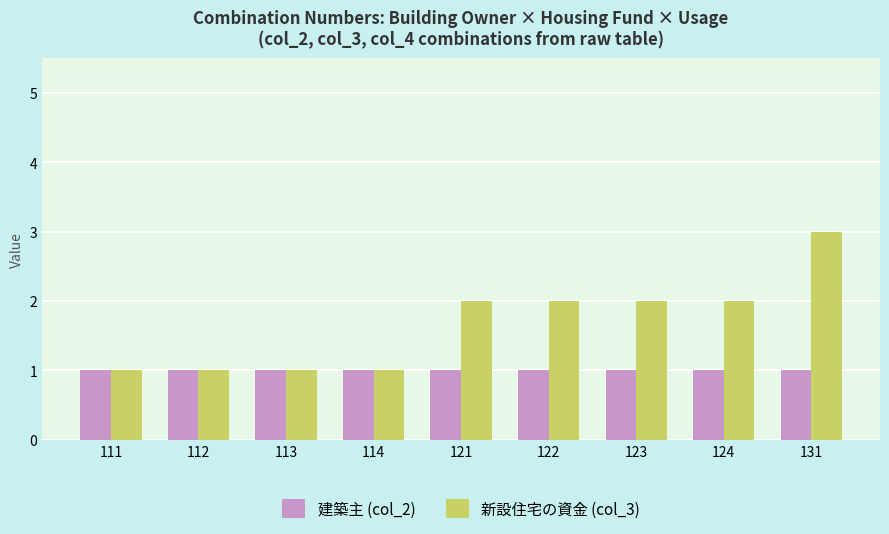

Reading left to right, what are all the values shown in this chart?

建築主 (col_2): 111=1	112=1	113=1	114=1	121=1	122=1	123=1	124=1	131=1
新設住宅の資金 (col_3): 111=1	112=1	113=1	114=1	121=2	122=2	123=2	124=2	131=3